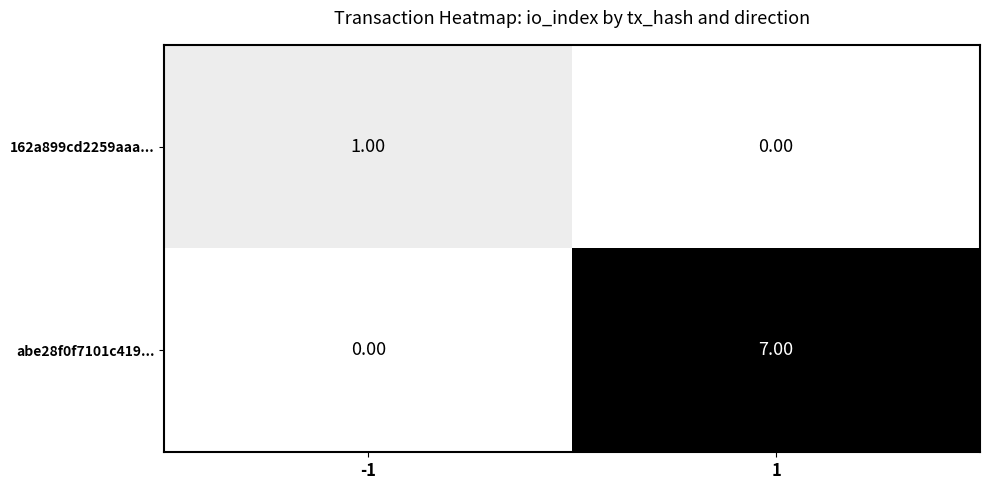

Which label corresponds to the largest value in the chart?

1